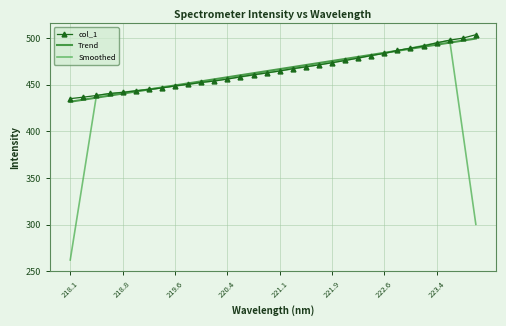

What is the greatest value displayed?

503.5